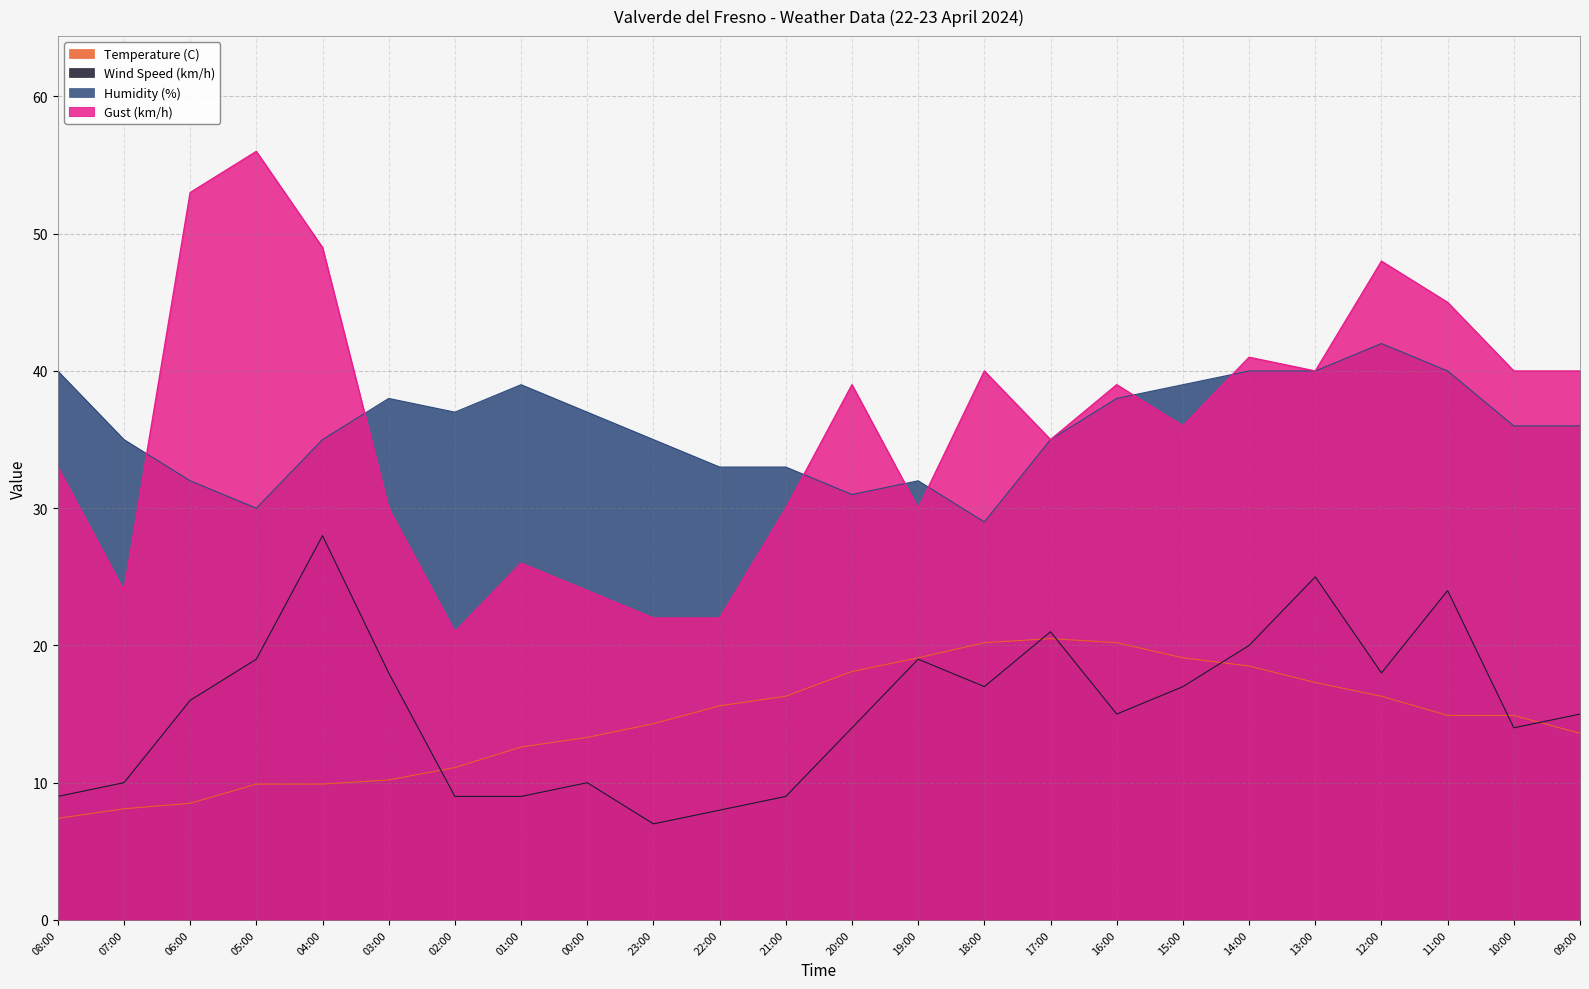

Rank the series by their maximum value, from highest to lowest.

Gust (km/h), Humidity (%), Wind Speed (km/h), Temperature (C)